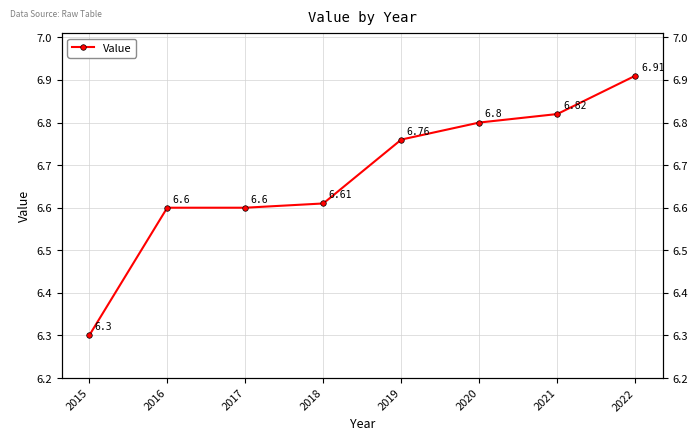

Rank the categories by value from highest to lowest.

2022, 2021, 2020, 2019, 2018, 2016, 2017, 2015